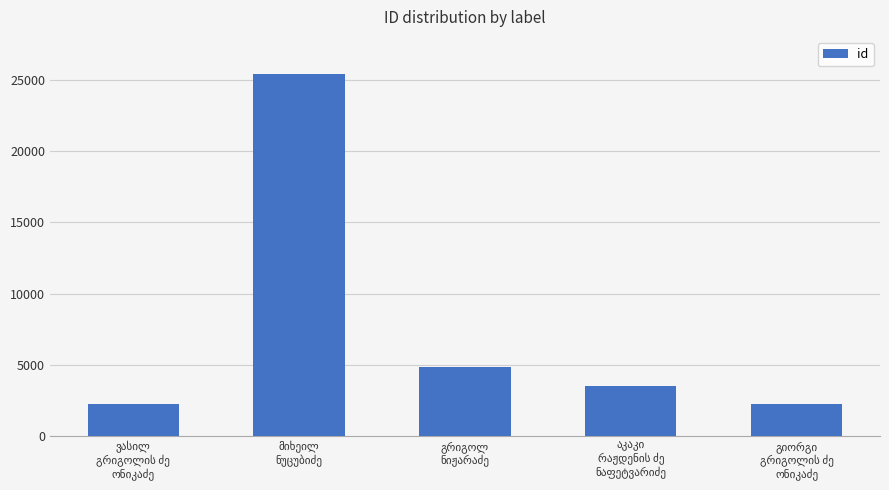

What is the maximum value shown in the chart?

25411